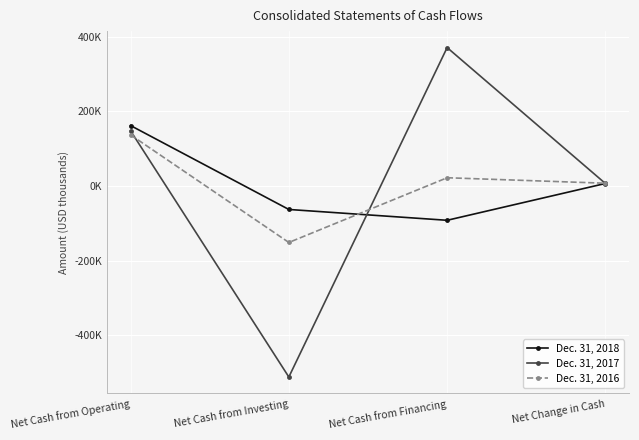

Which series has the widest spread of values?

Dec. 31, 2017